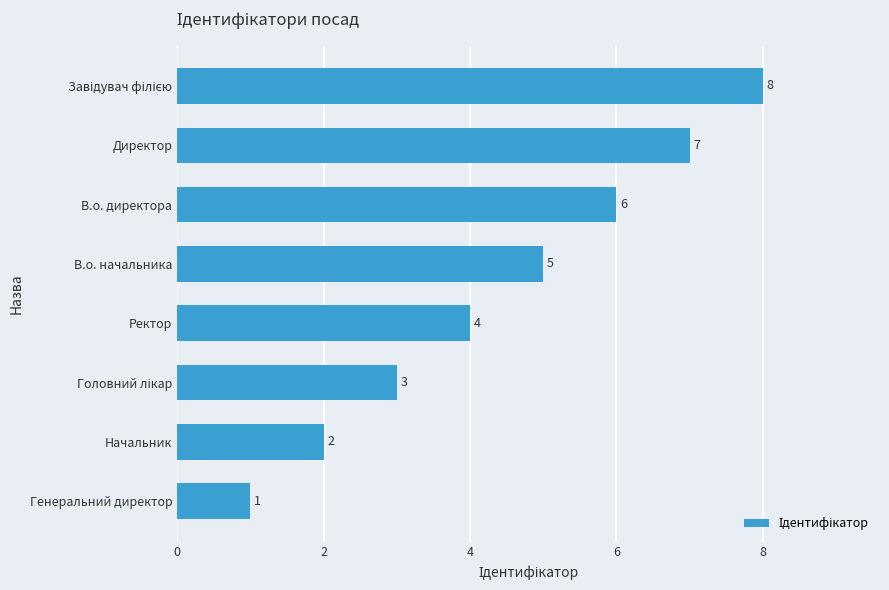

At which category does the chart reach its minimum across all series?

Генеральний директор